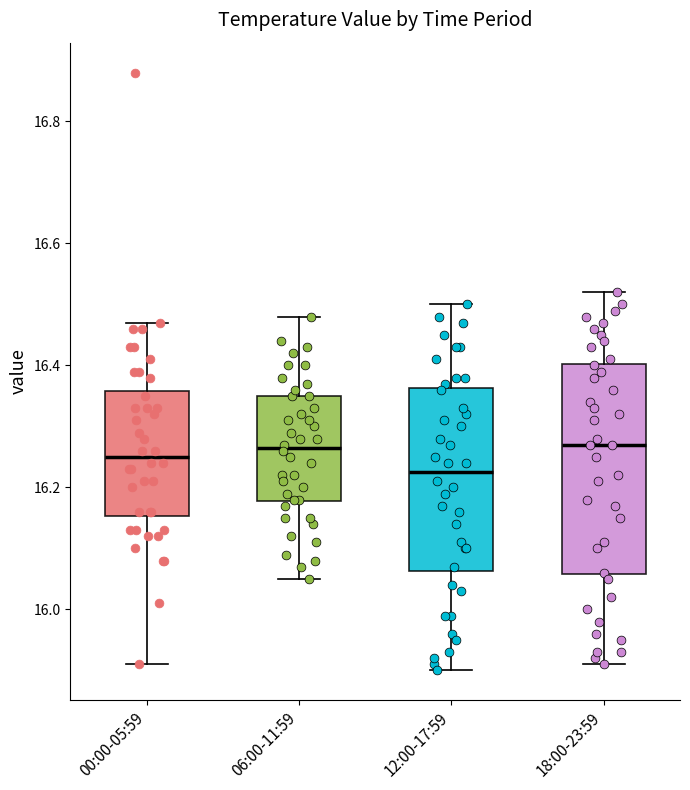

Which box's median line is the lowest?

12:00-17:59